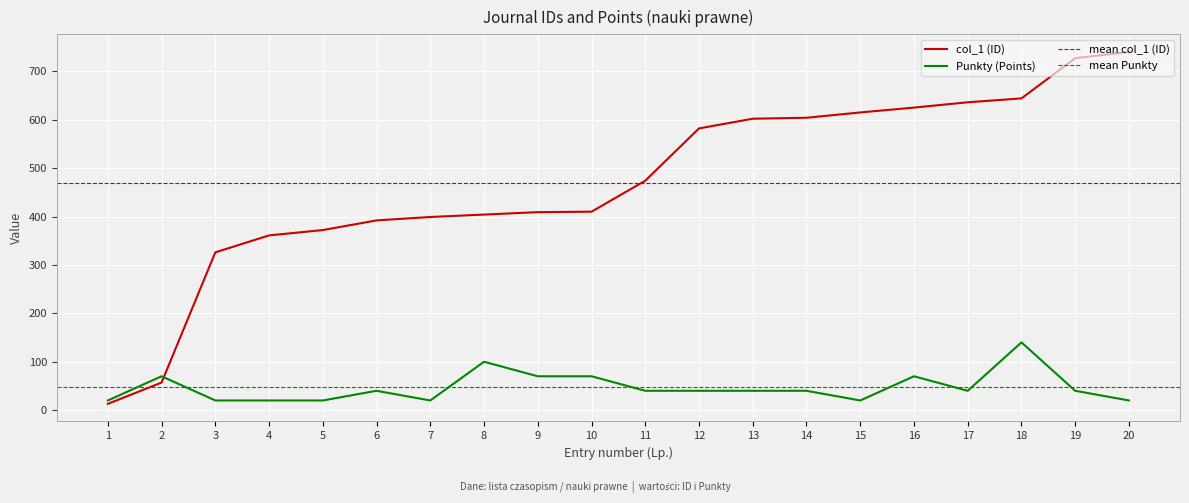

True or false: Punkty (Points) and col_1 (ID) intersect in this chart.

True